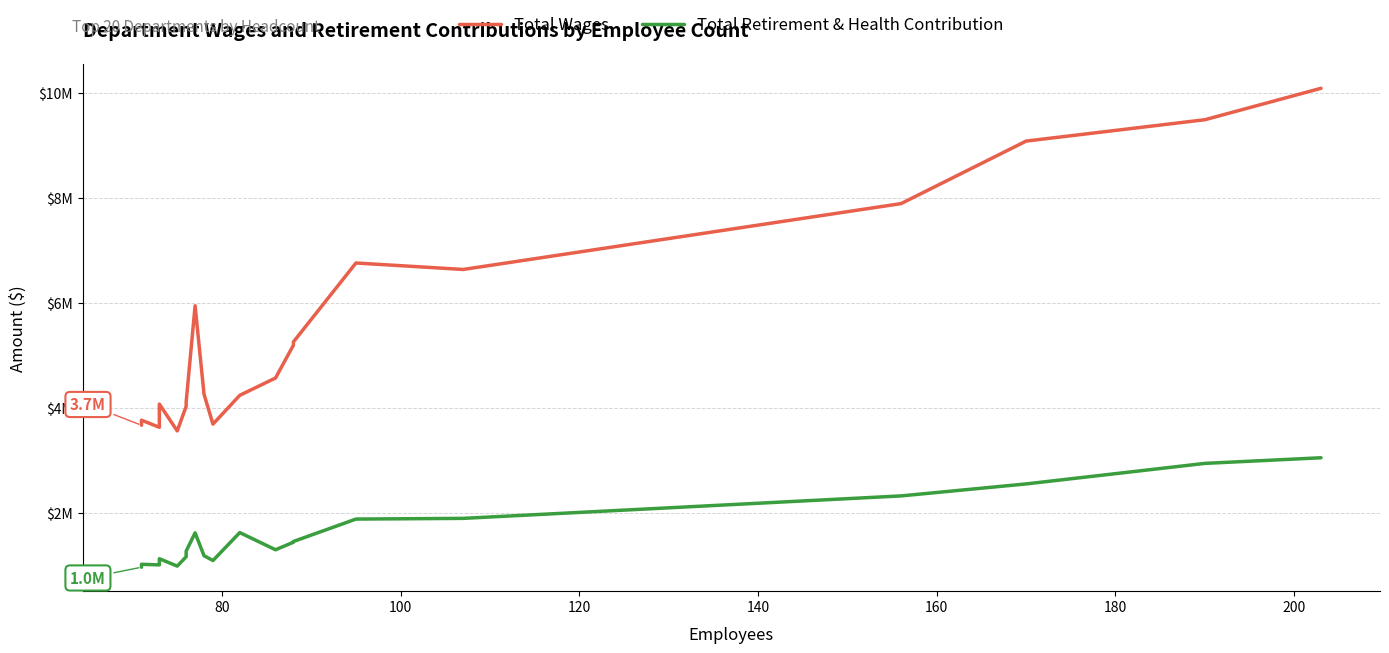

Which series has the largest total across all categories?

Total Wages